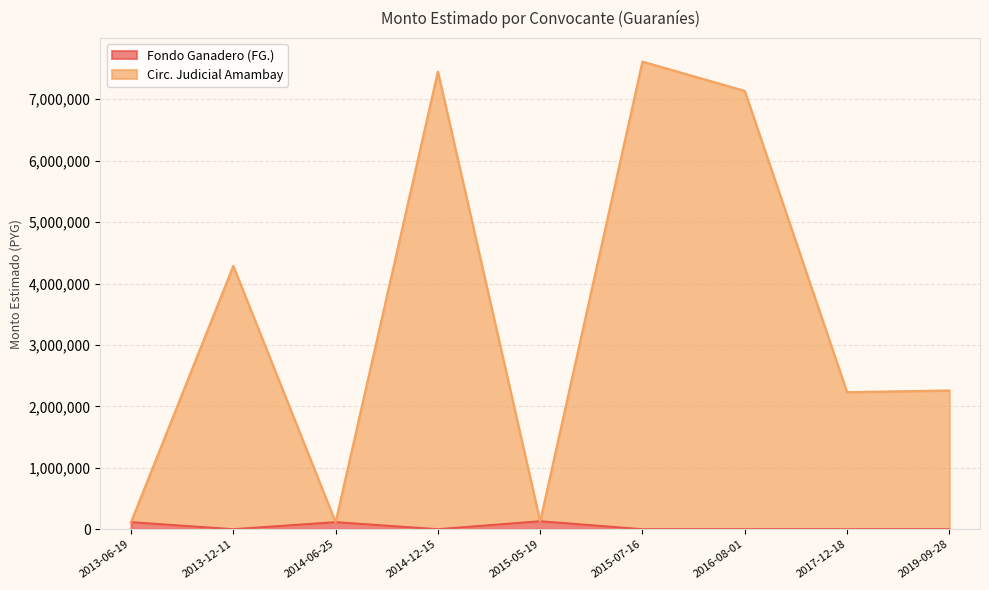

How many Fondo Ganadero (FG.) values are between 0 and 115000?

8